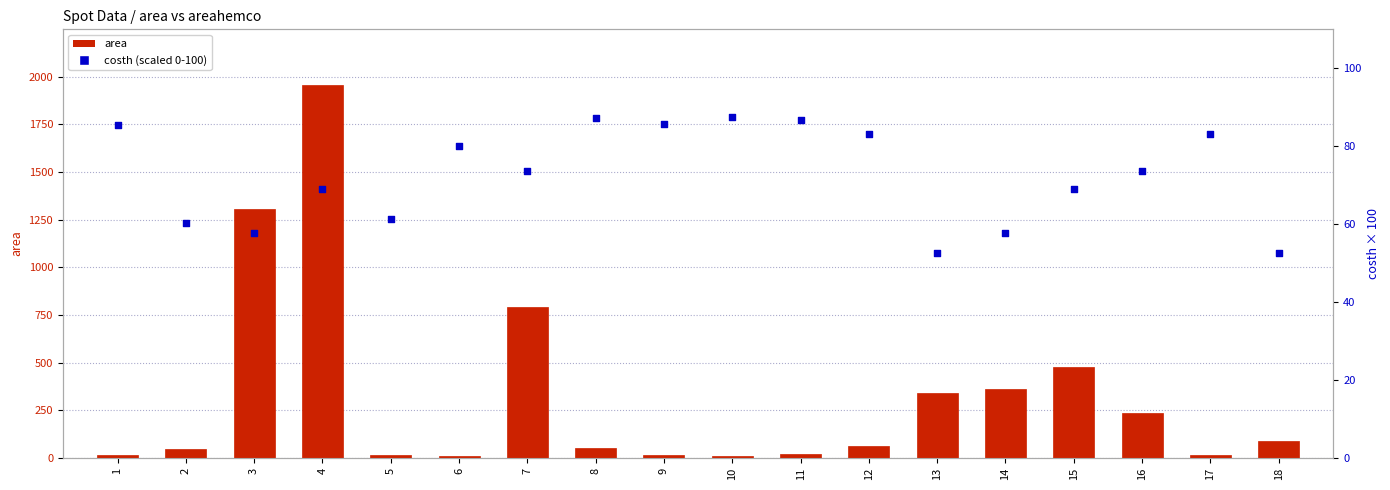

Is the value of area at 18 greater than the value of costh (scaled 0-100) at 5?

Yes